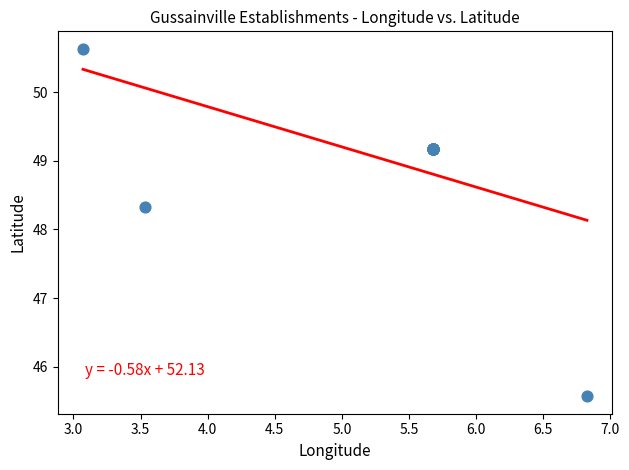

What Y value in the scatter plot is closest to 48?

48.3